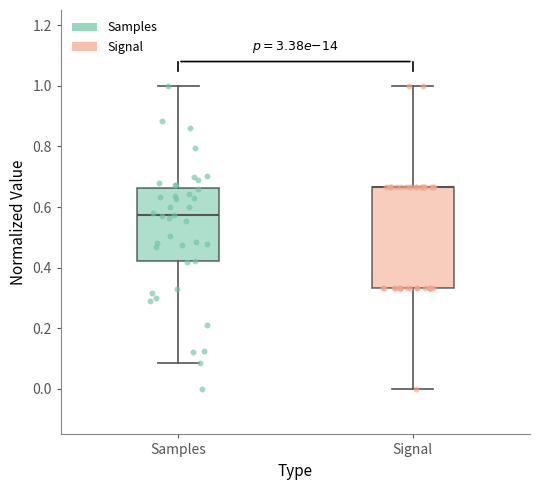

Which box is the tallest, from its lower edge to its upper edge?

Signal